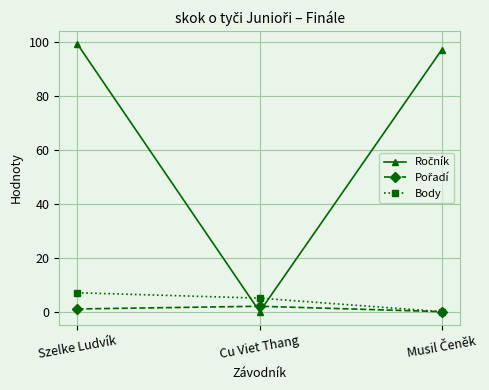

What is the label of the 3rd point from the right?

Szelke Ludvík